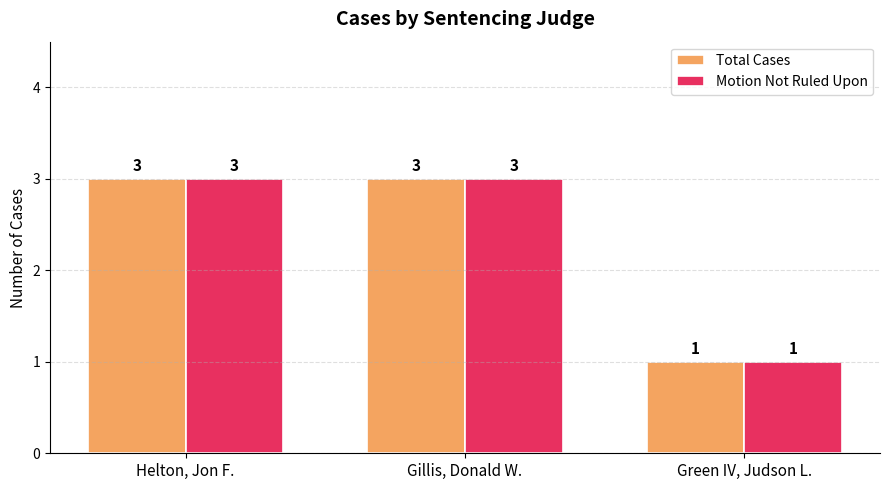

What is the minimum value for Total Cases?

1